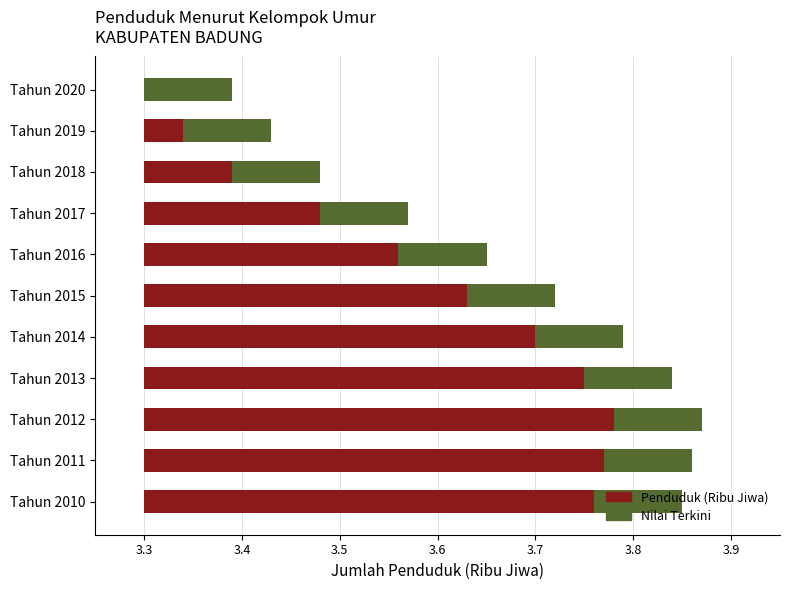

List the series in order of their peak value, highest first.

Penduduk (Ribu Jiwa), Nilai Terkini